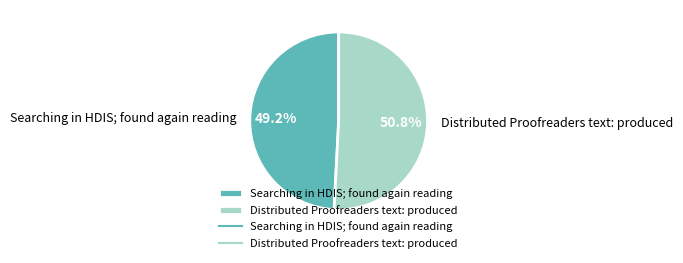

How much of the chart is everything except Distributed Proofreaders text: produced?

49.2%